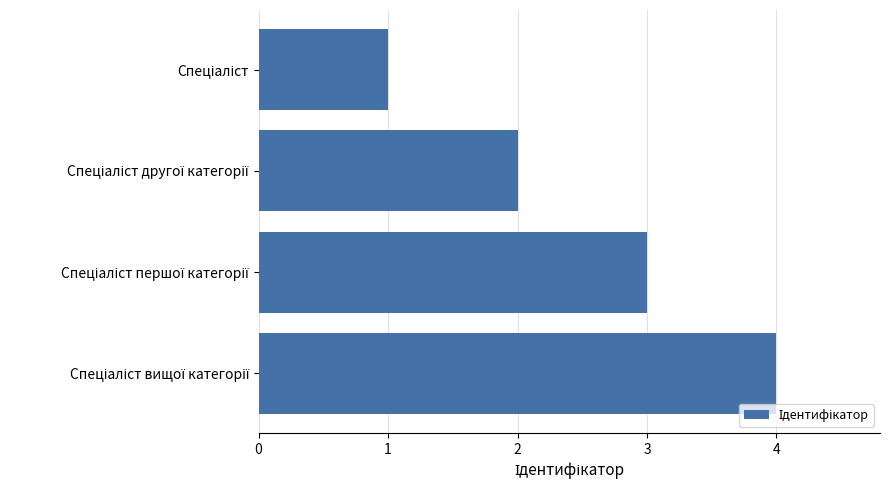

How many values are between 2 and 4?

3